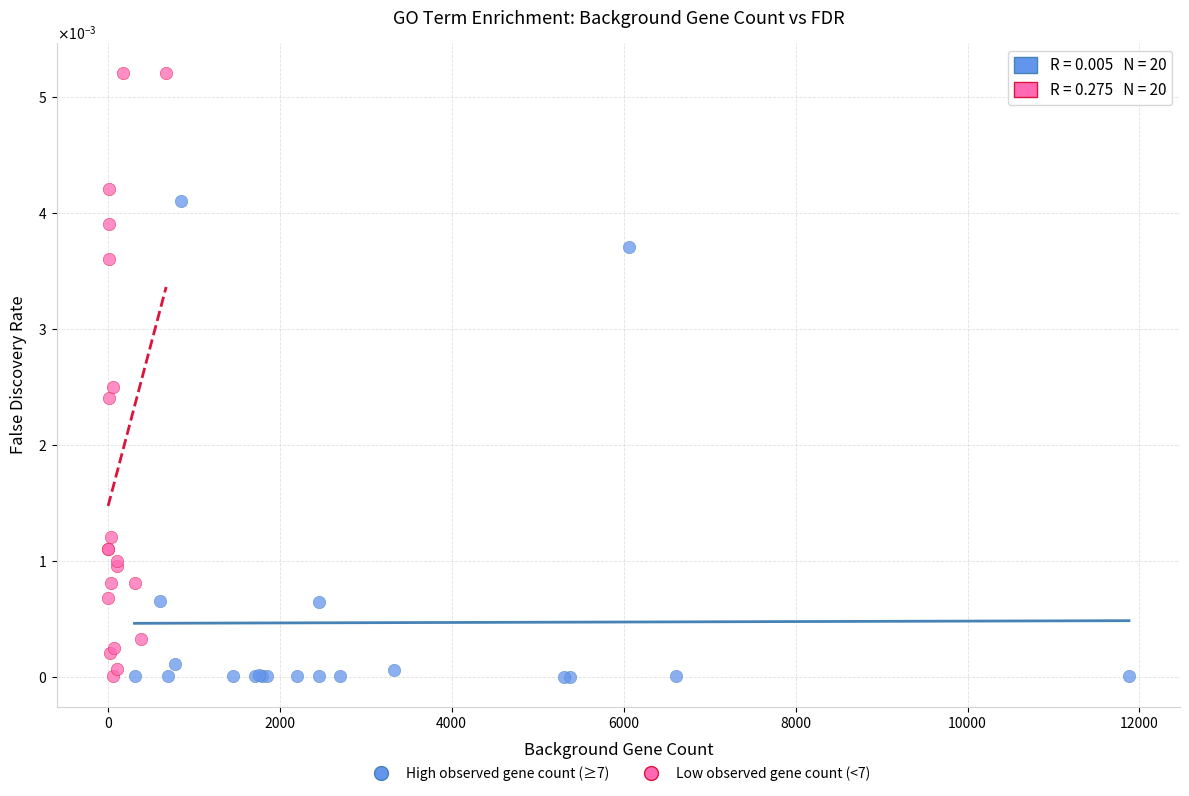

Which series has the largest Y range (max minus min)?

Low observed gene count (<7)